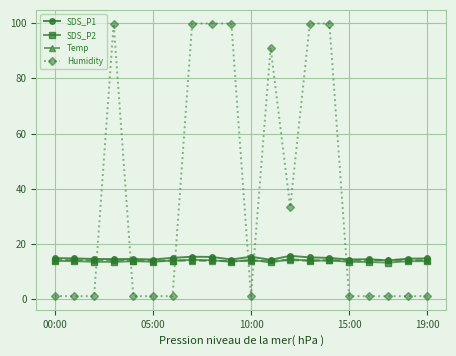

What are all the series names shown in the legend?

SDS_P1, SDS_P2, Temp, Humidity